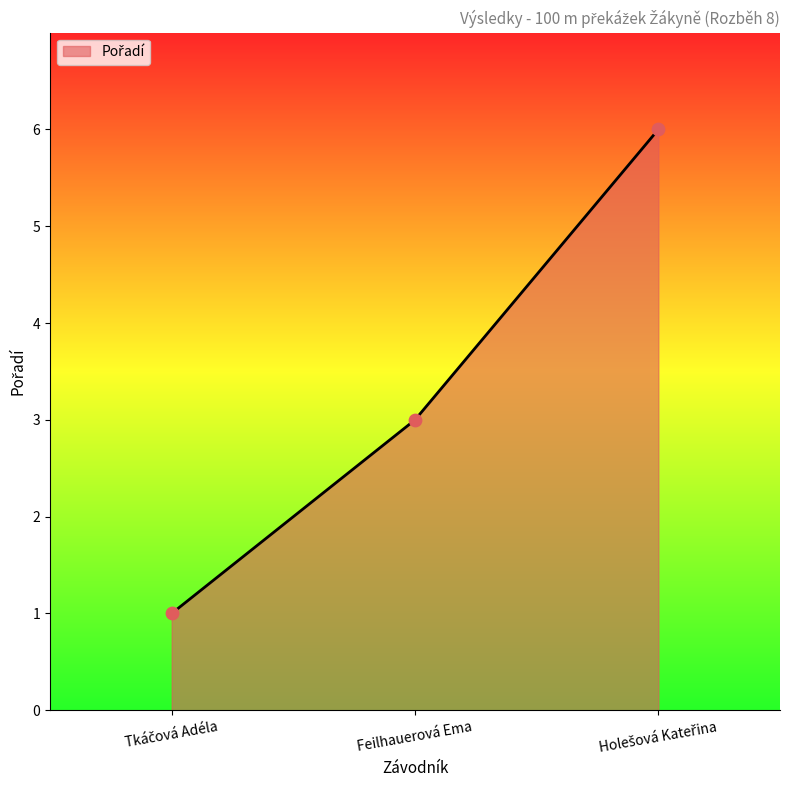

True or false: the data shows 1 at Feilhauerová Ema.

False